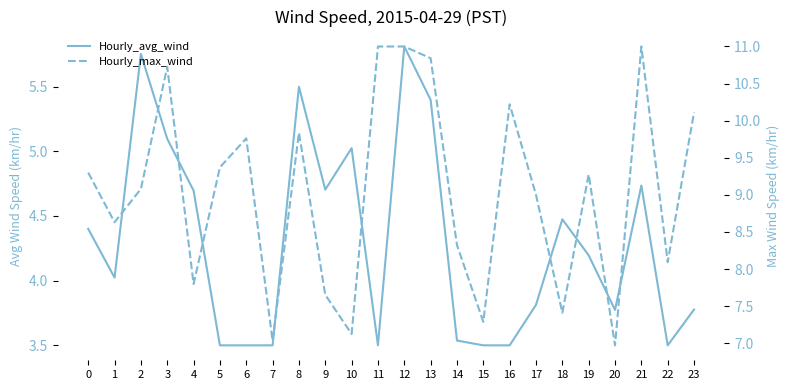

The value of Hourly_avg_wind at 8 is 9.5. True or false?

False